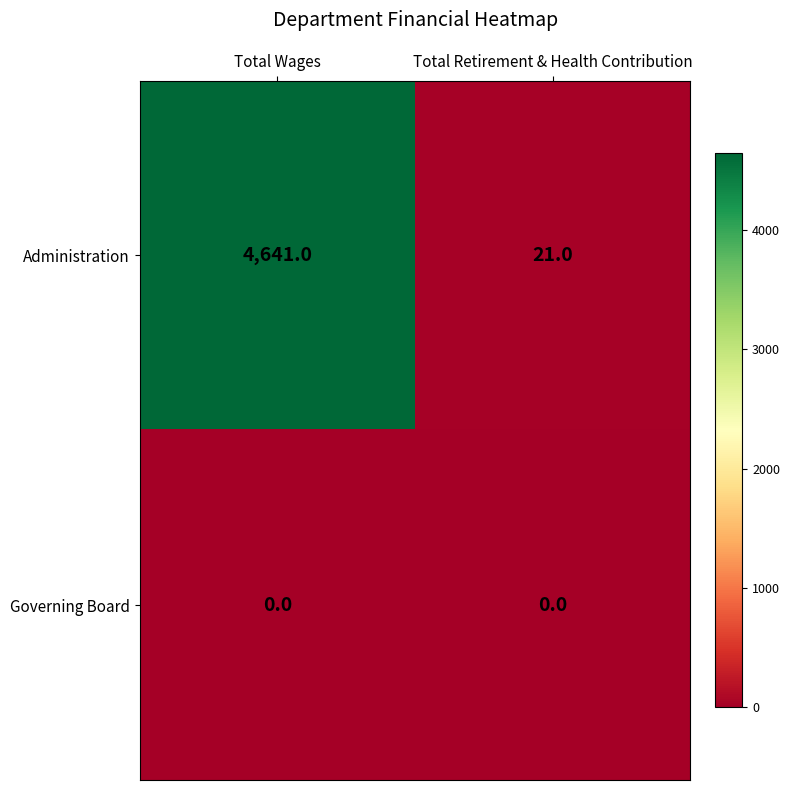

What is the difference between the Administration values at Total Retirement & Health Contribution and Total Wages?

4620